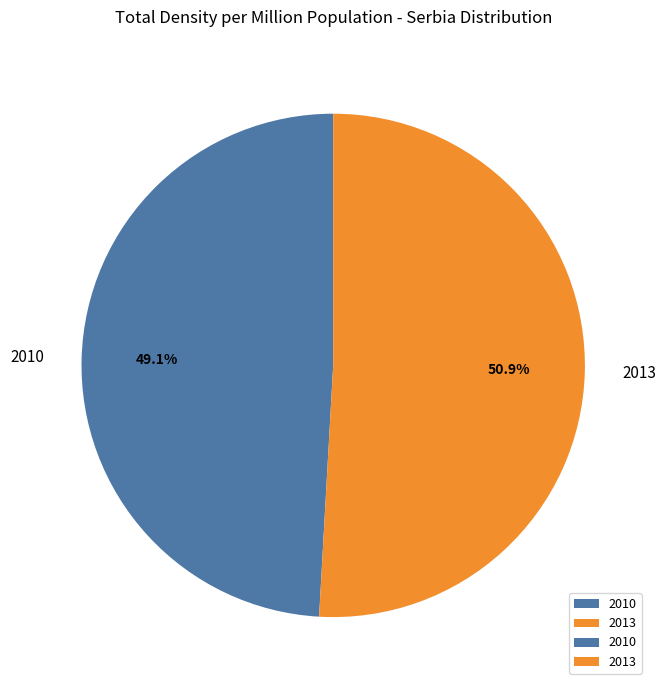

Which slice is the largest?

2013